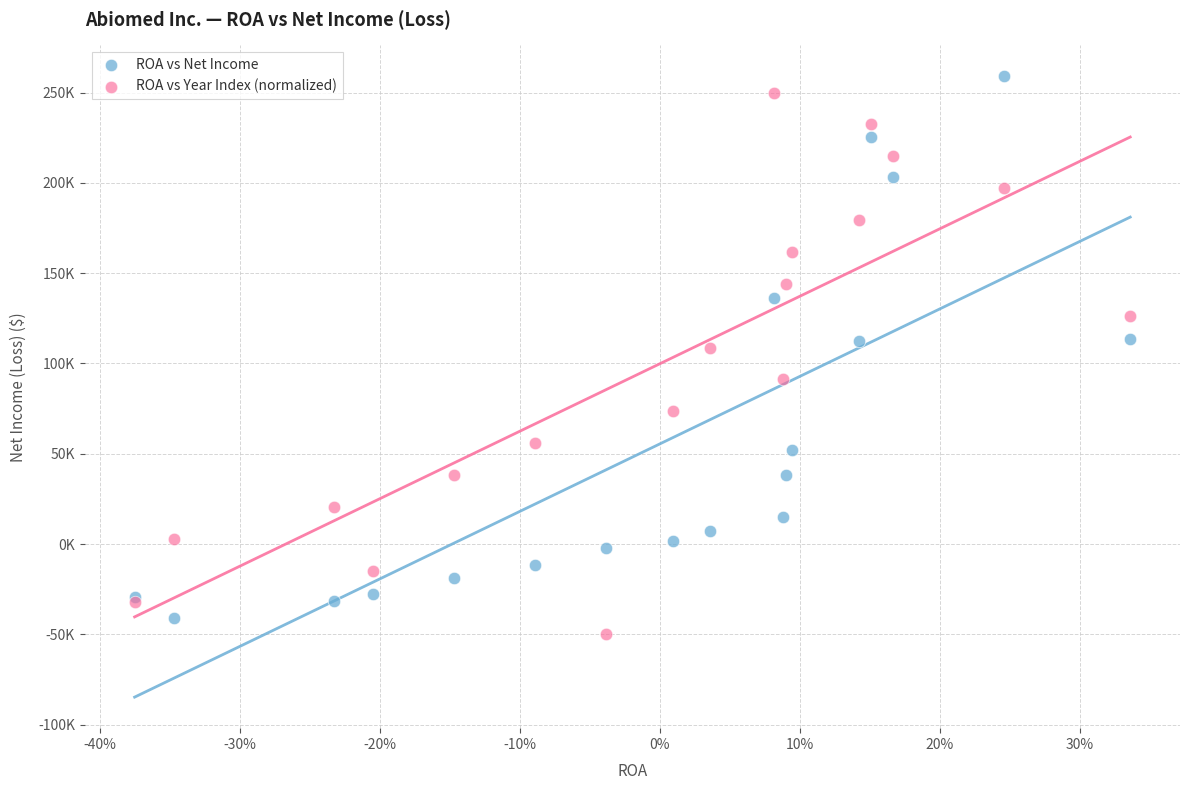

Which series contains the highest Y value?

ROA vs Net Income